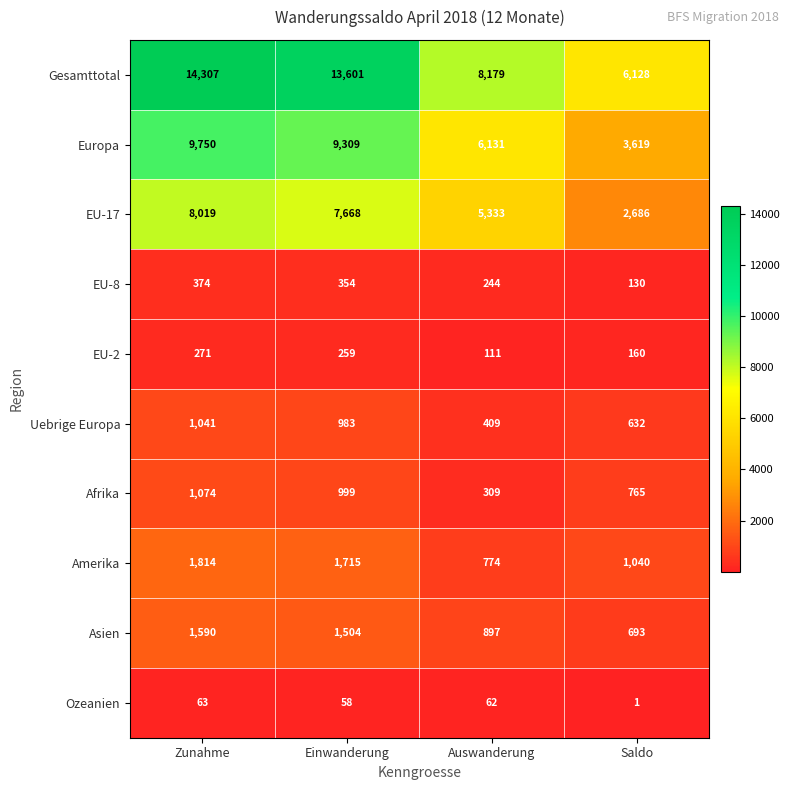

What is the sum of all EU-17 values?

23706